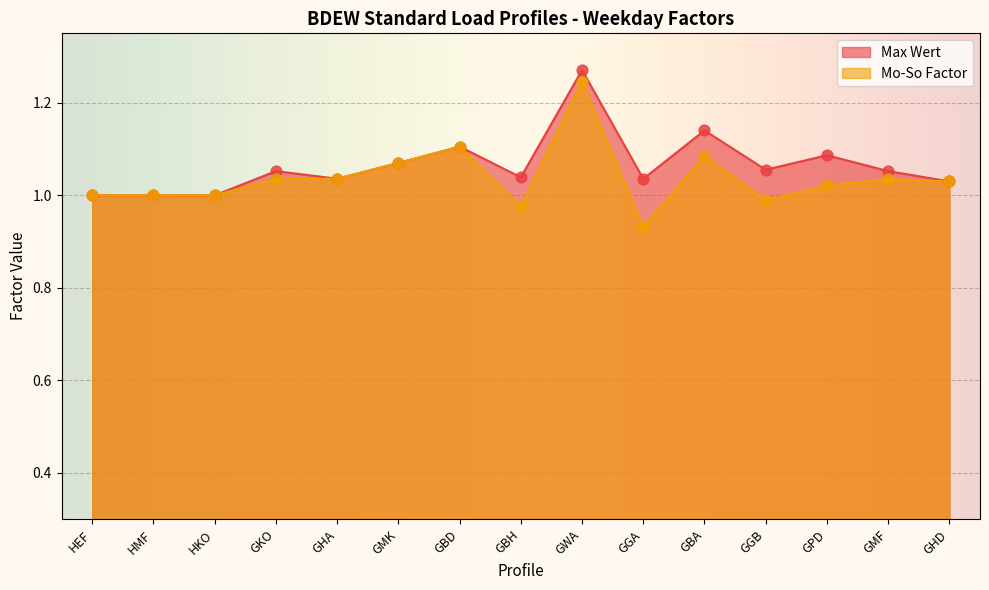

Is the value of Mo-So Factor at GBH greater than the value of Max Wert at GPD?

No